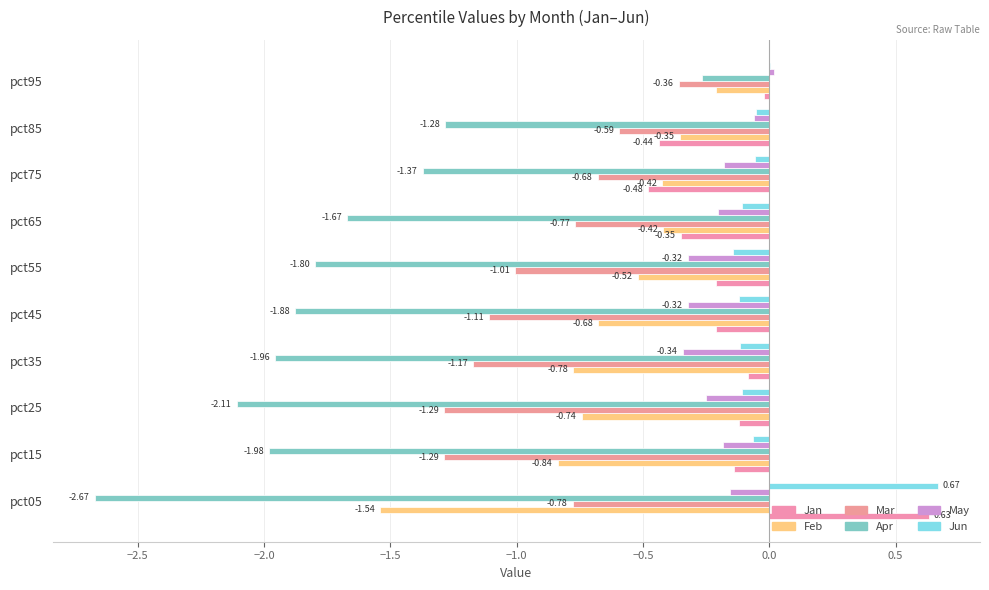

How many categories are shown in the chart?

10